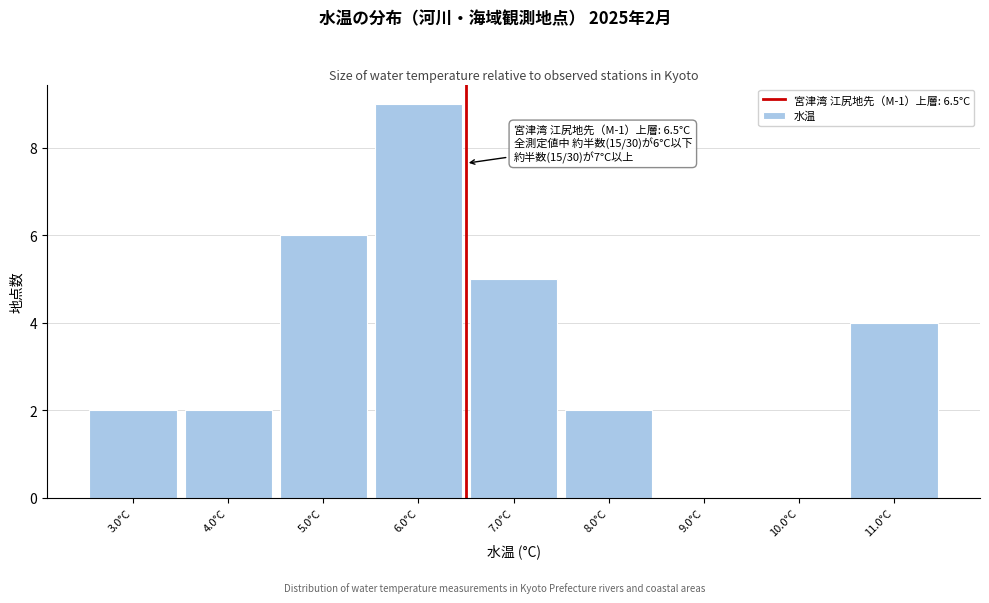

Which range on the x-axis has the tallest bar?

5.5 to 6.5